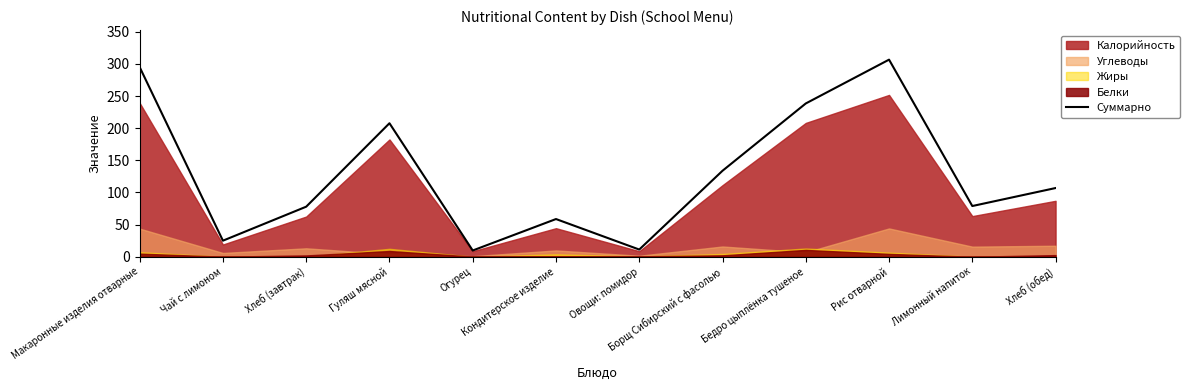

What is the value of the 6th point from the left?

58.6